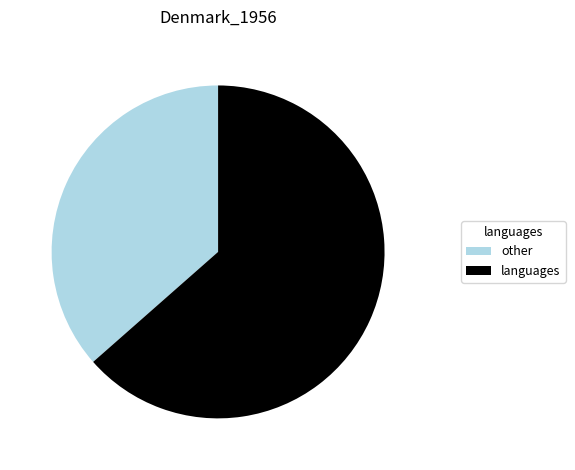

Which has a higher value, languages or other?

languages